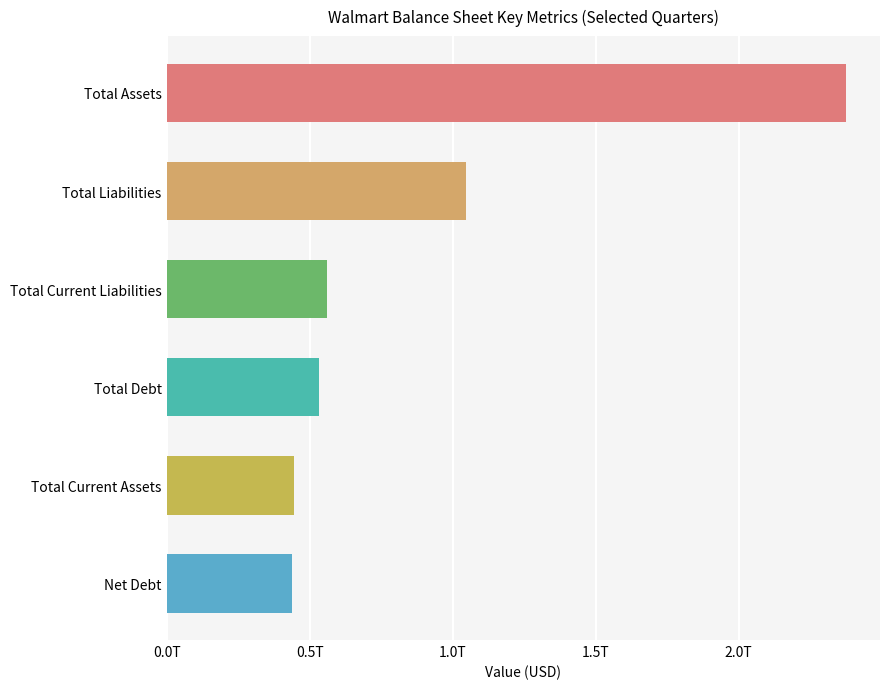

Are the bars horizontal?

Yes